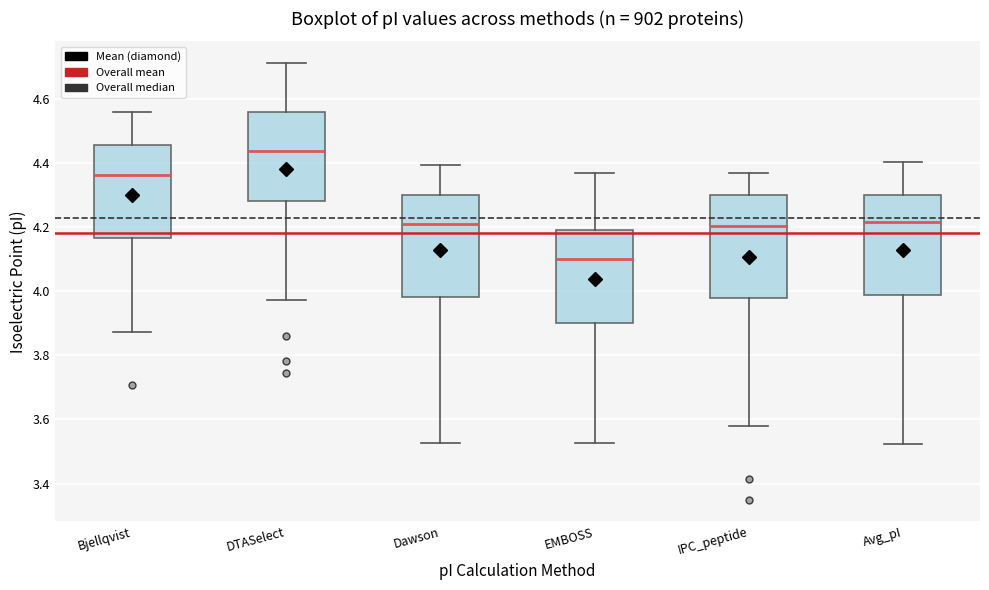

Where does the median line of the box for EMBOSS sit on the y-axis? The values are not printed on the chart, so give them approximately, as read against the axis.

4.10